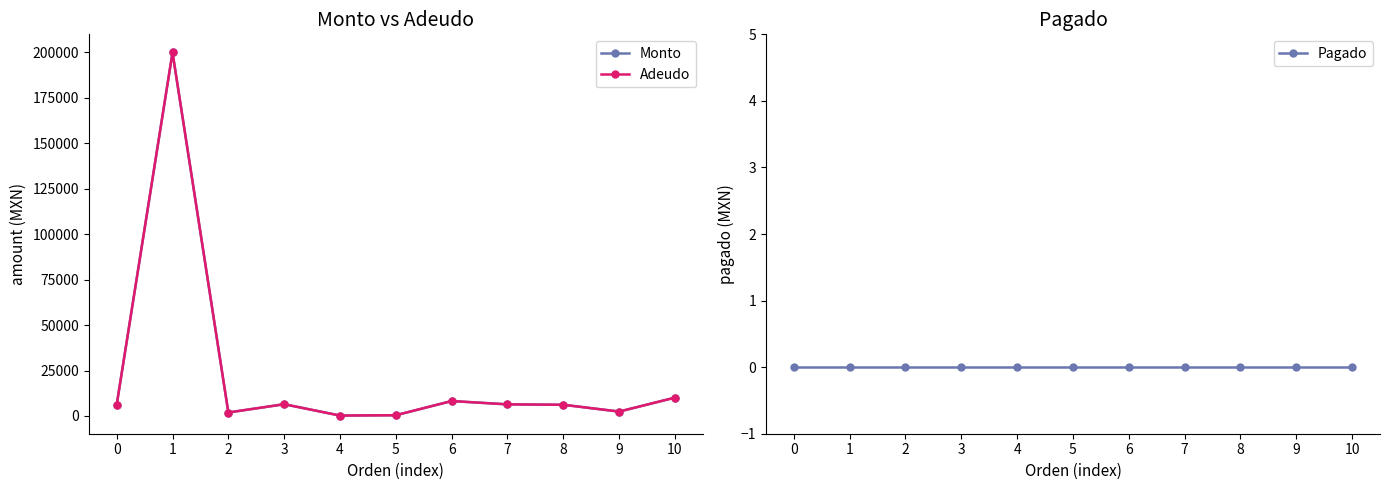

What is the value of the Adeudo point at the 8th from the left?

6372